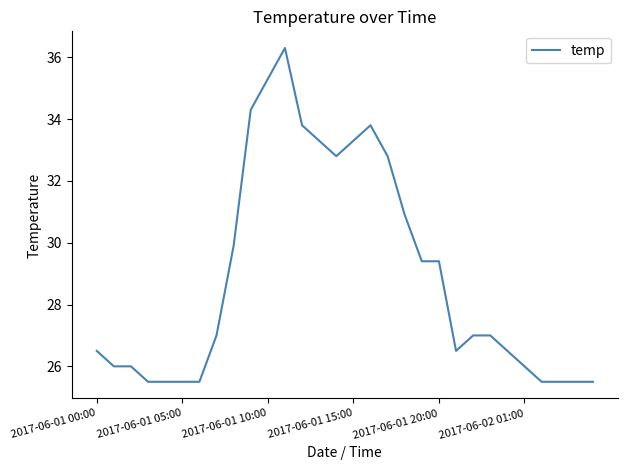

What is the difference between the maximum and minimum values?

10.8